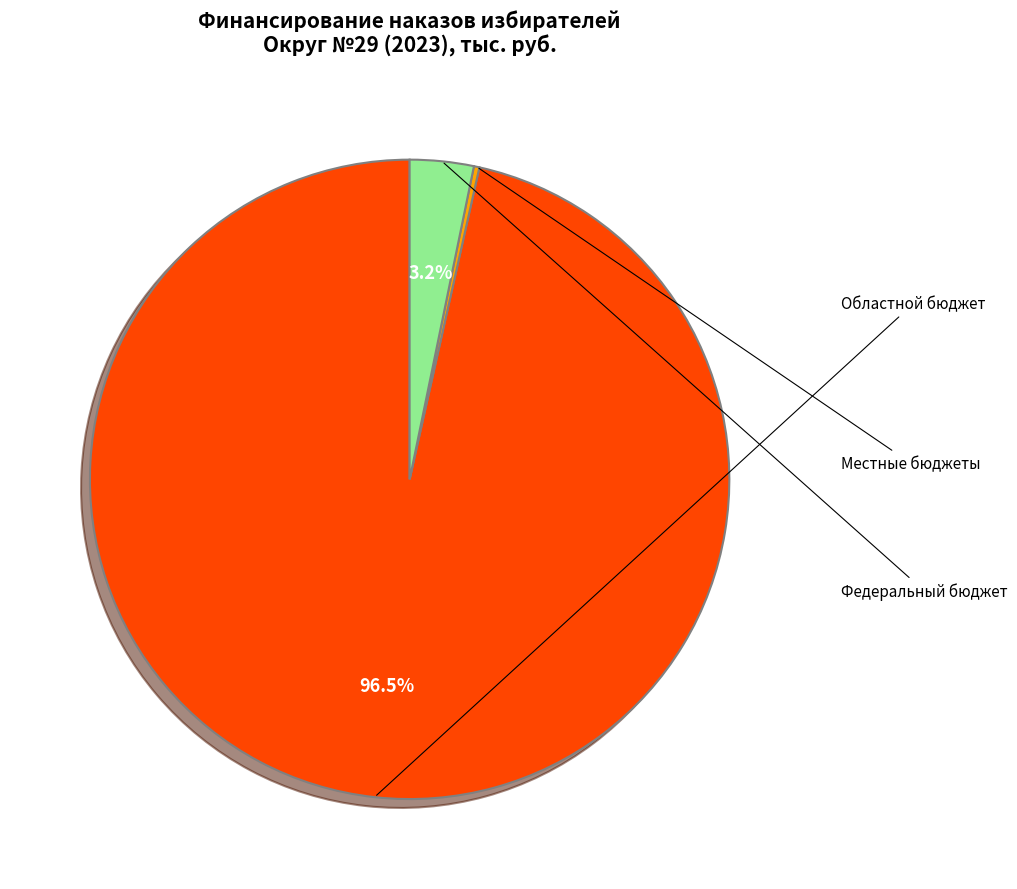

Which has a higher value, Федеральный бюджет or Областной бюджет?

Областной бюджет